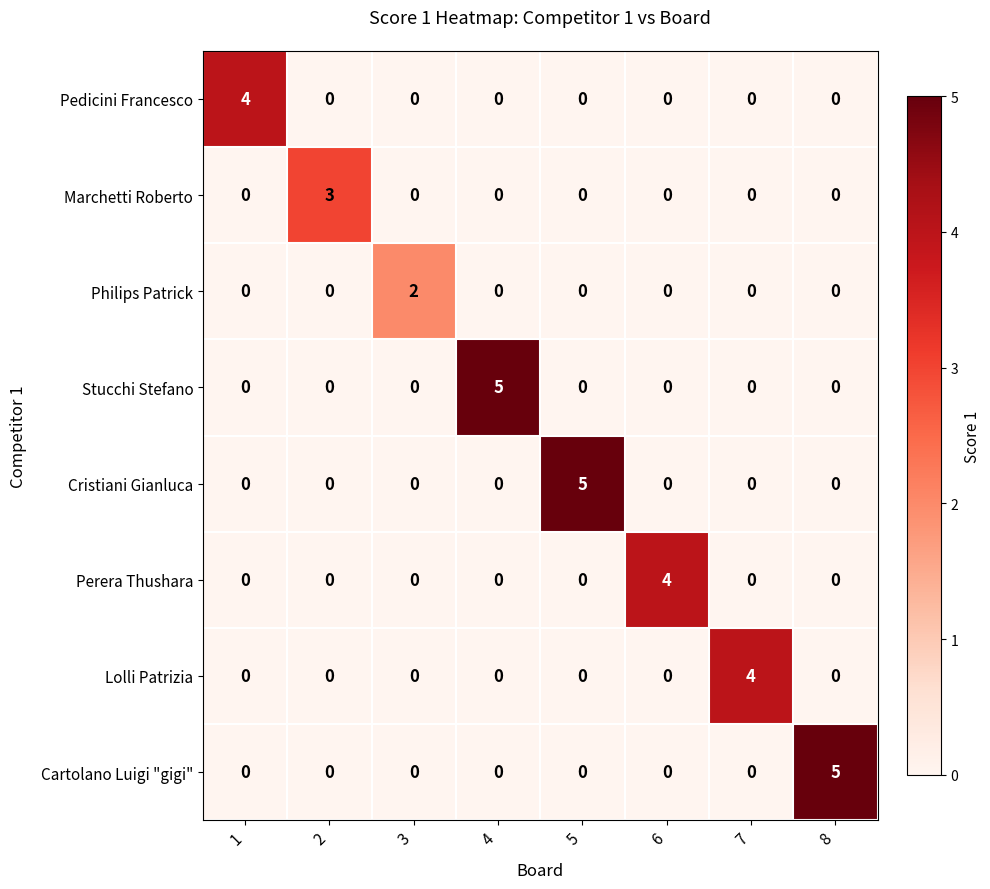

What is the highest value of the Stucchi Stefano series?

5